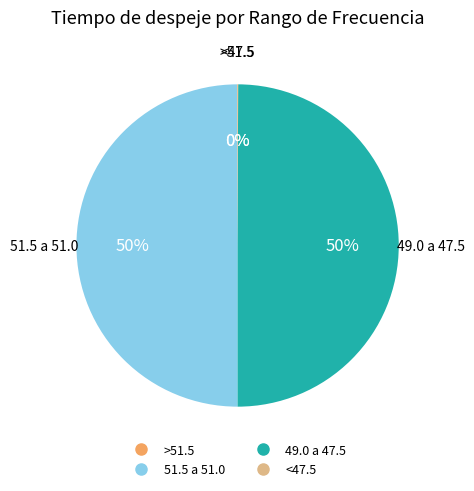

Is it true that 49.0 a 47.5 is 50% of the pie?

True